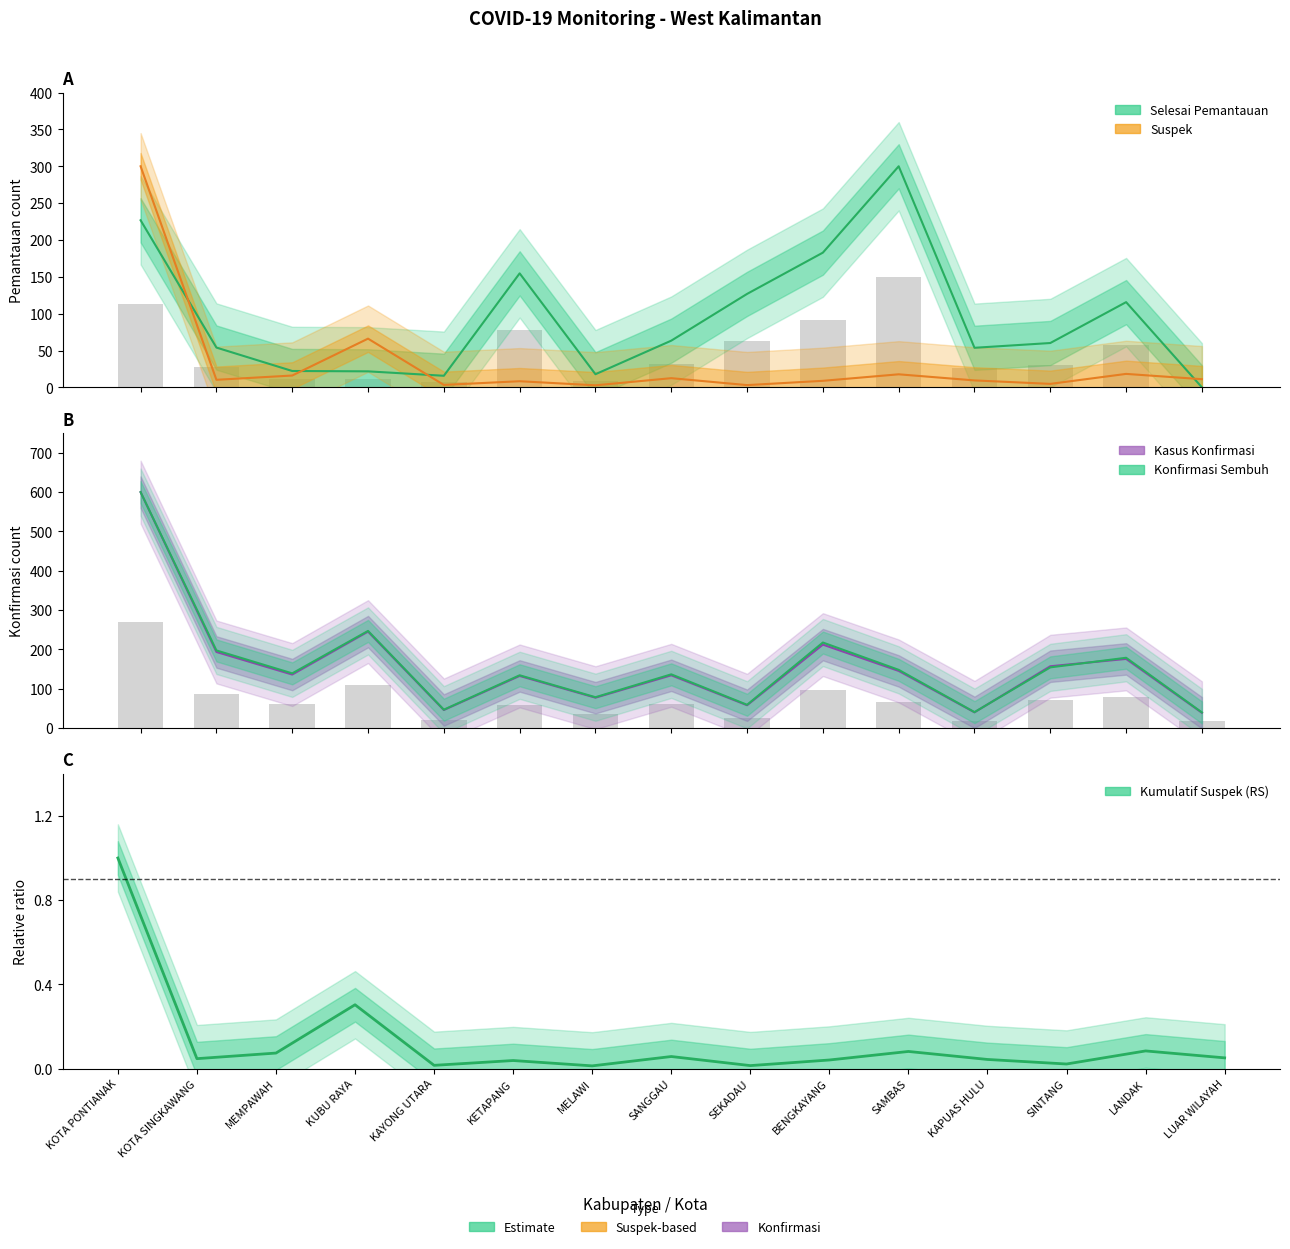

At which label does Suspek reach its minimum?

MELAWI